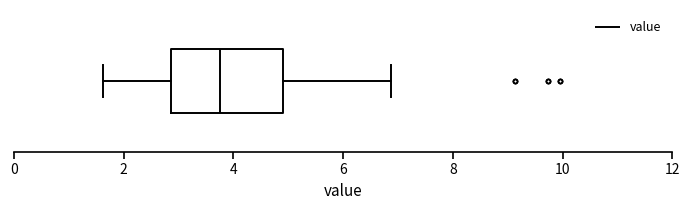

Read this box plot against the x-axis: the position of the median line, the range covered by the box, and the ends of both whiskers. The values are not printed on the chart, so give them approximately, as read against the axis.

median 3.8, box 2.8 to 5.0, whiskers 1.6 to 6.8